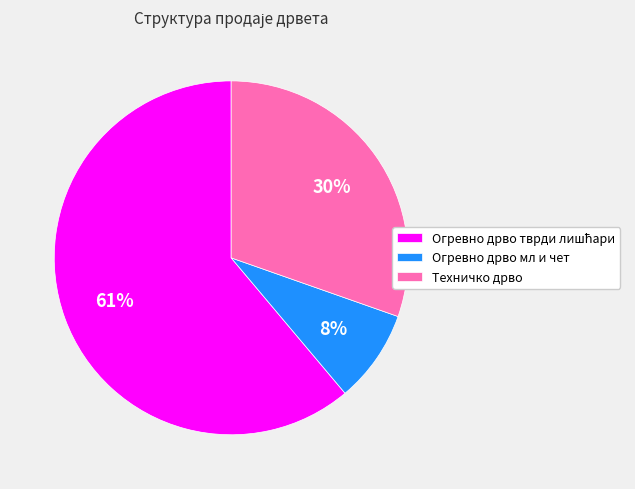

True or false: Огревно дрво мл и чет accounts for 8% of the total.

True